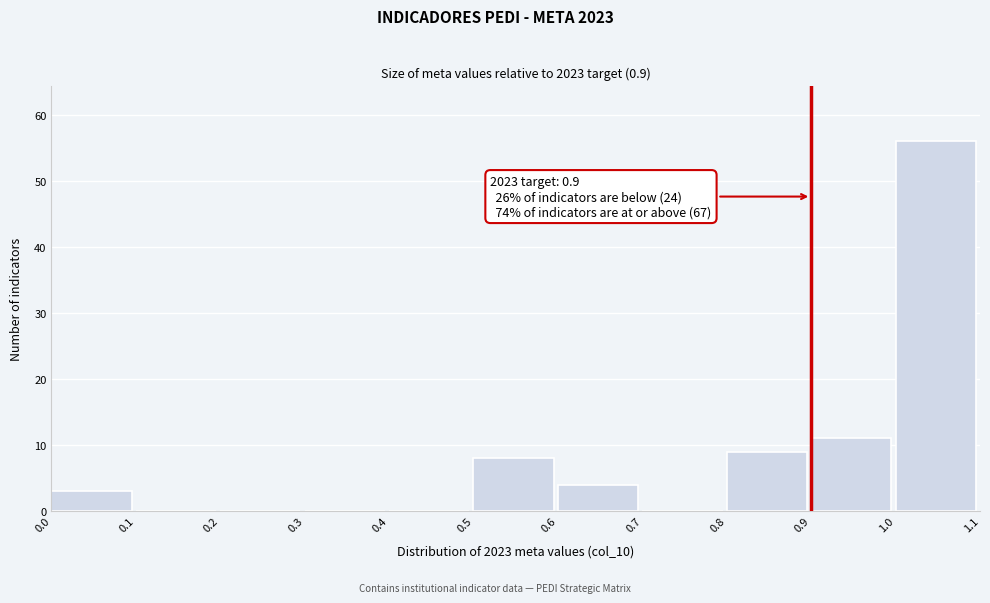

Which range on the x-axis has the tallest bar?

1.0 to 1.1